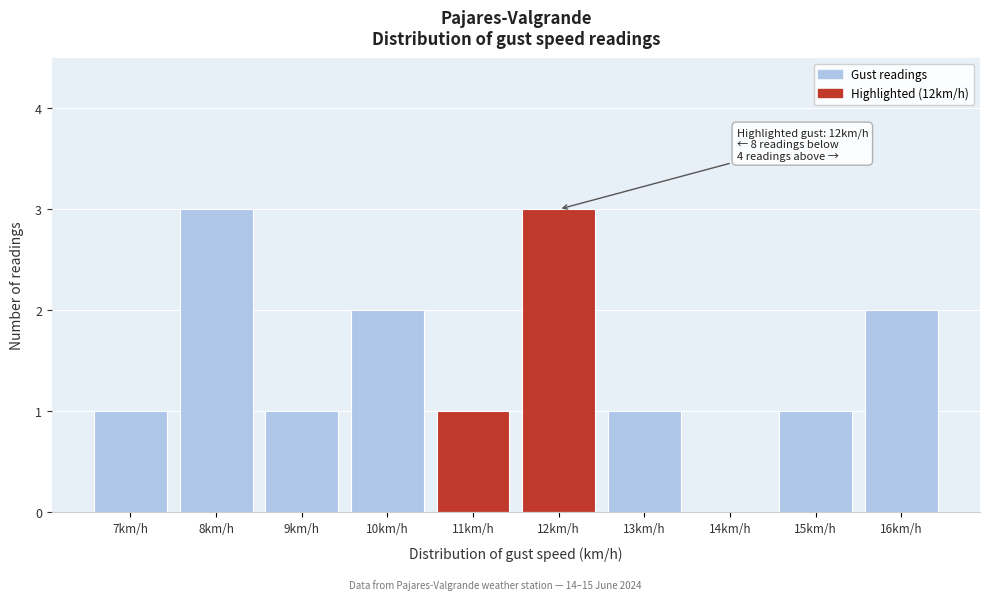

Reading left to right, extract all data points from this chart.

7km/h=1	8km/h=3	9km/h=1	10km/h=2	11km/h=1	12km/h=3	13km/h=1	14km/h=0	15km/h=1	16km/h=2